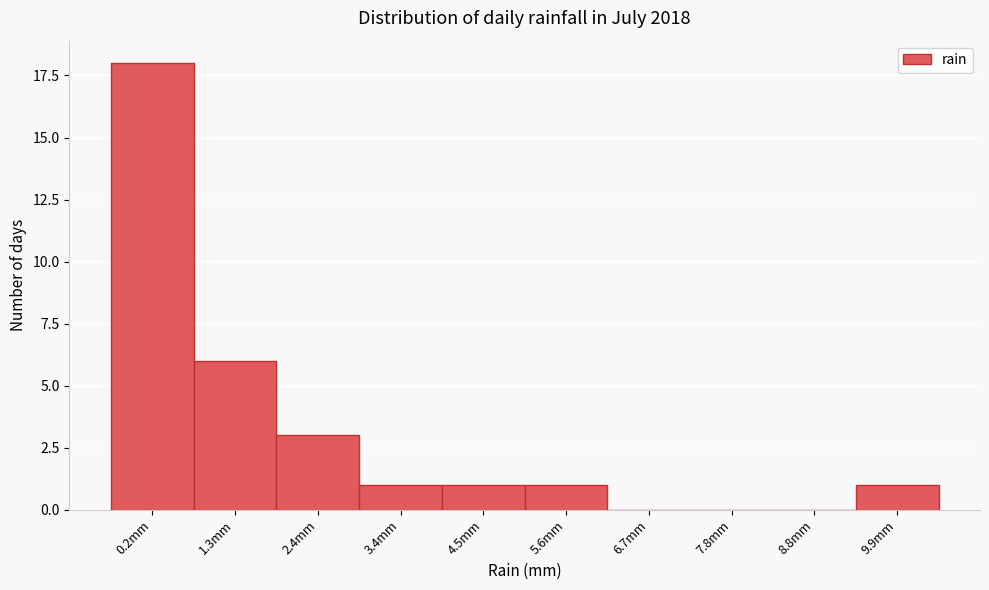

Reading left to right, transcribe all the data shown in this chart.

0.2mm=18	1.3mm=6	2.4mm=3	3.4mm=1	4.5mm=1	5.6mm=1	6.7mm=0	7.8mm=0	8.8mm=0	9.9mm=1